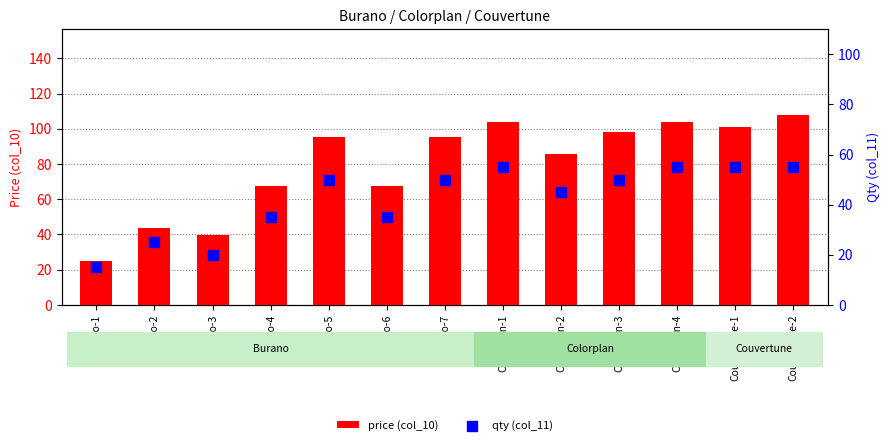

Which series has the largest Y range (max minus min)?

price (col_10)